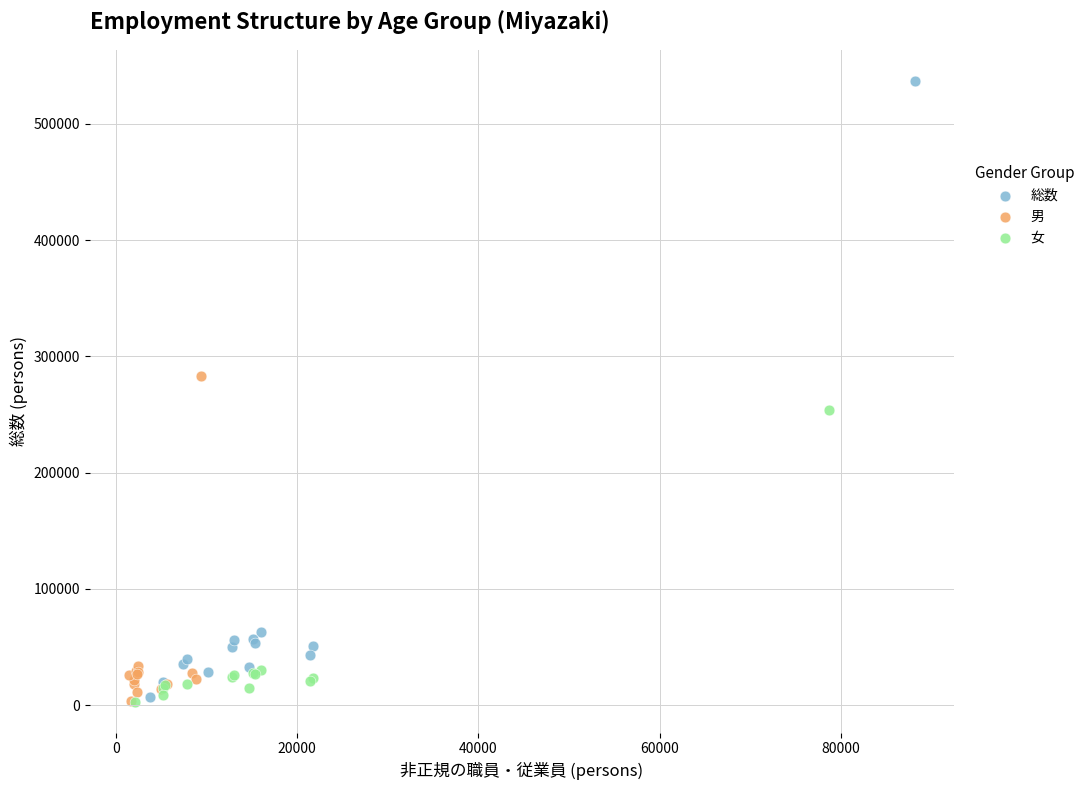

What are all the series names shown in the legend?

総数, 男, 女